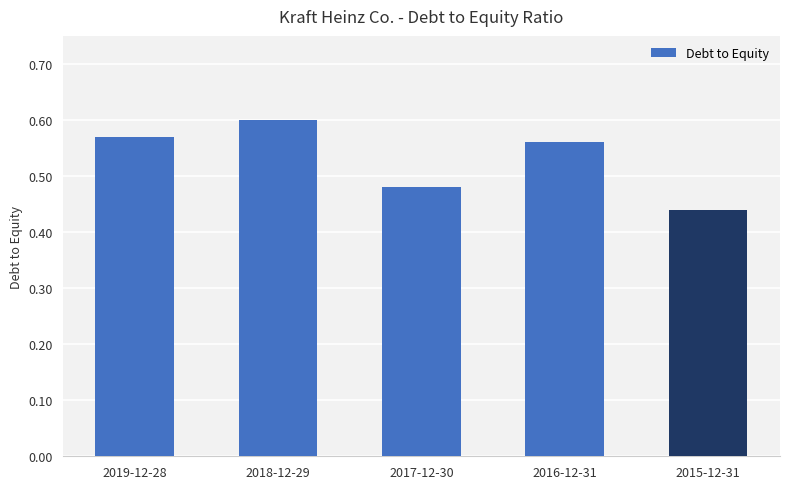

At which label is the value closest to 0?

2015-12-31